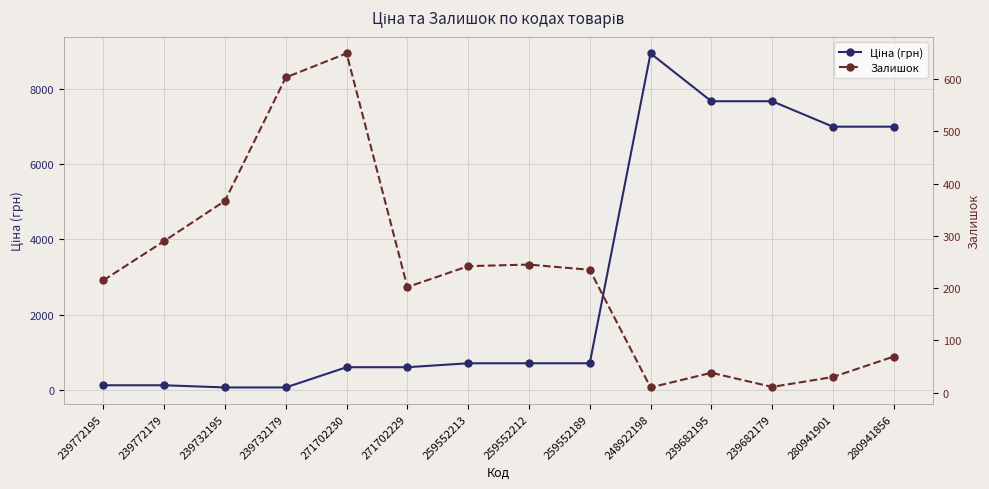

What is the spread (max minus min) of values at 280941856?

6933.6